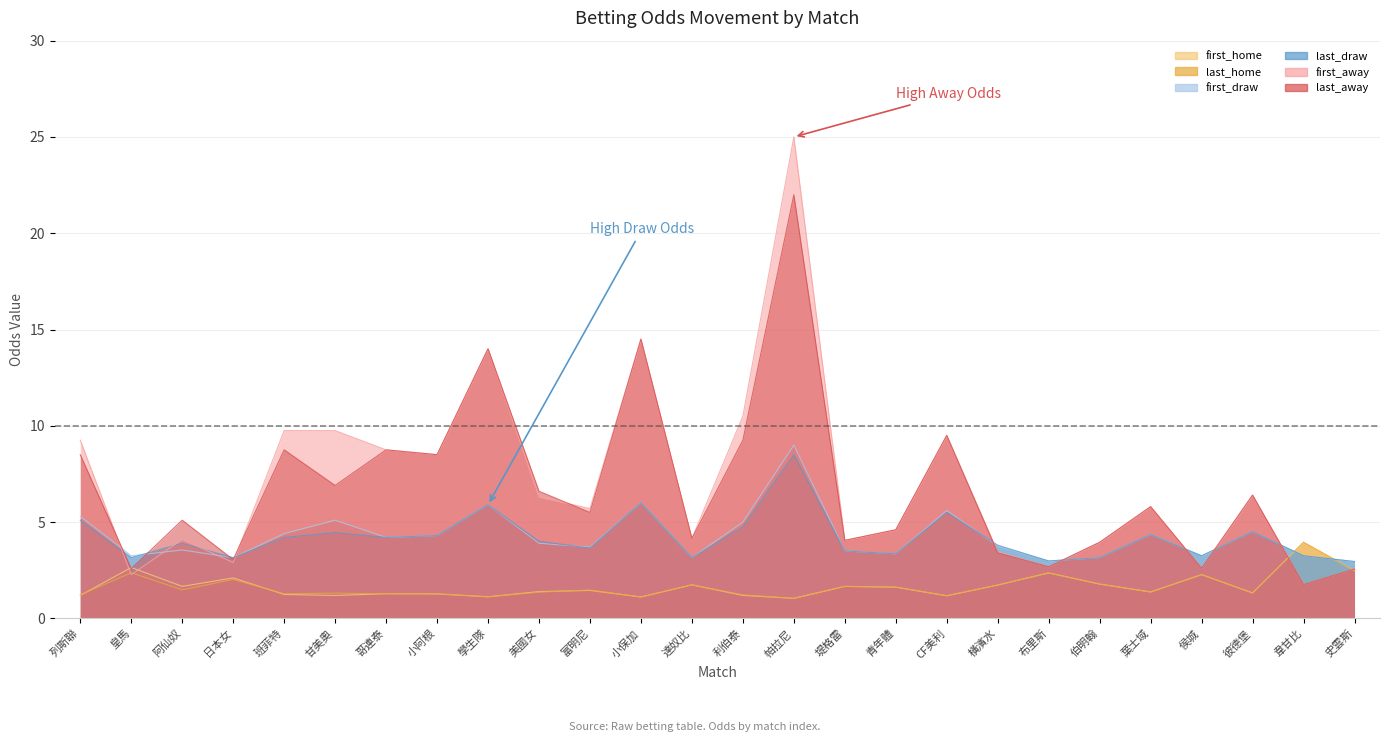

True or false: first_home and last_home intersect in this chart.

True